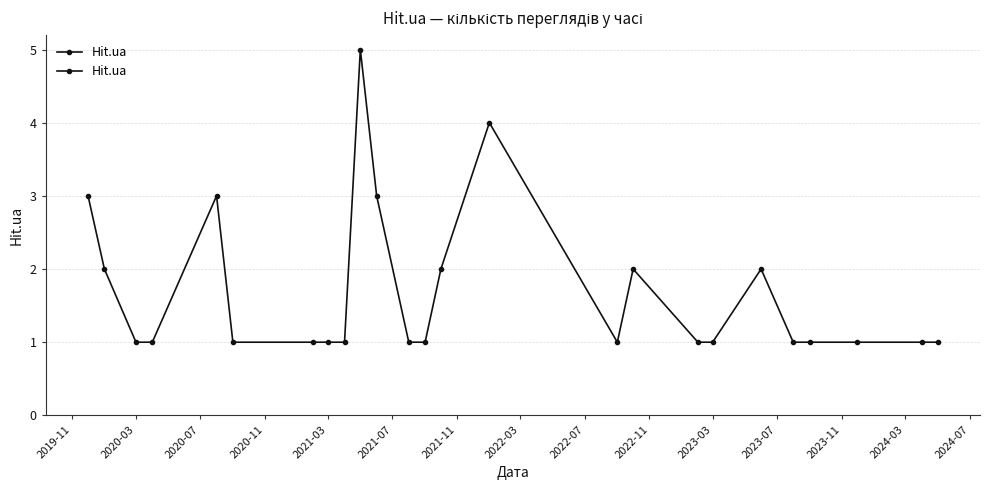

Reading left to right, what are all the values shown in this chart?

3	2	1	1	3	1	1	1	1	5	3	1	1	2	4	1	2	1	1	2	1	1	1	1	1